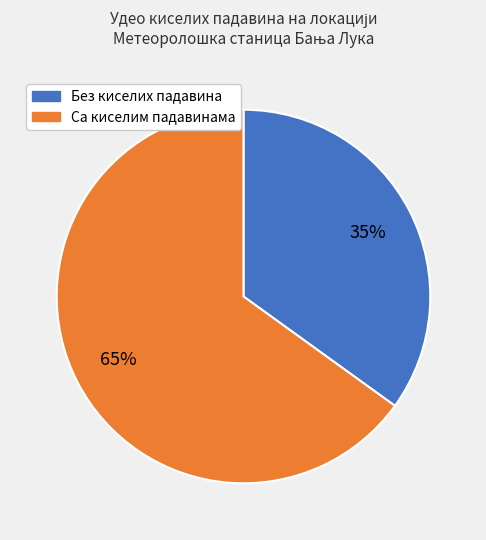

To the nearest percent, what is the difference between the largest and smallest slice percentages?

30%